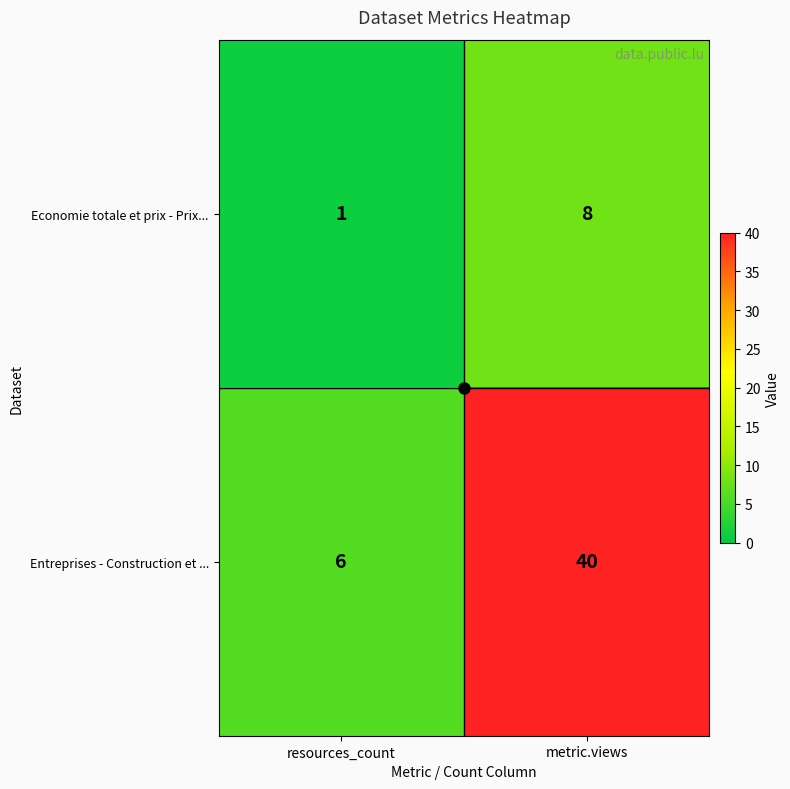

List the series in order of their peak value, highest first.

Entreprises - Construction et ..., Economie totale et prix - Prix...